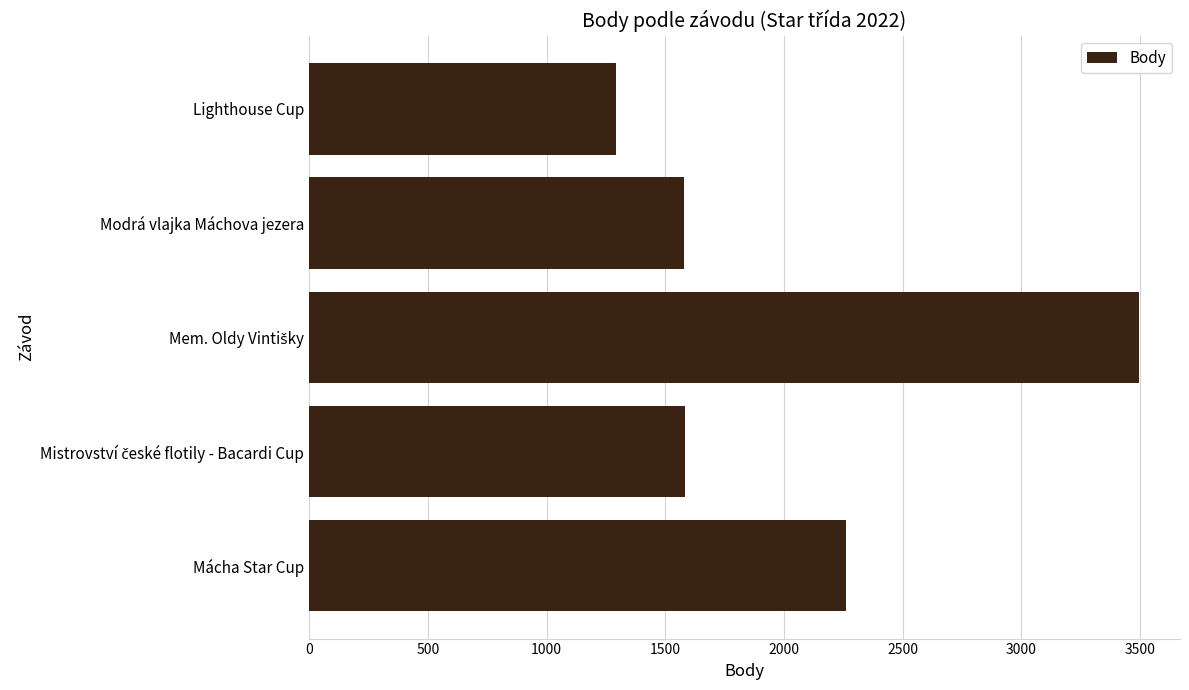

At which label is the value closest to 2392?

Mácha Star Cup